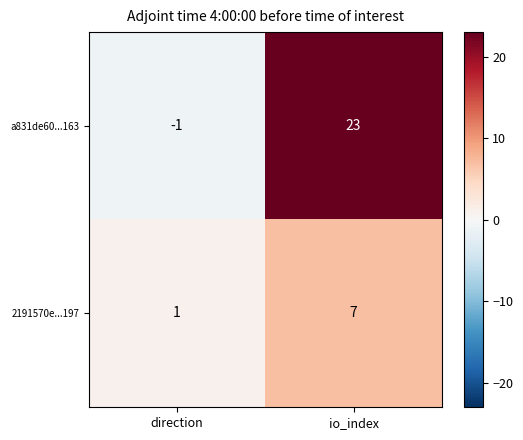

Which series has the largest total across all categories?

a831de60...163